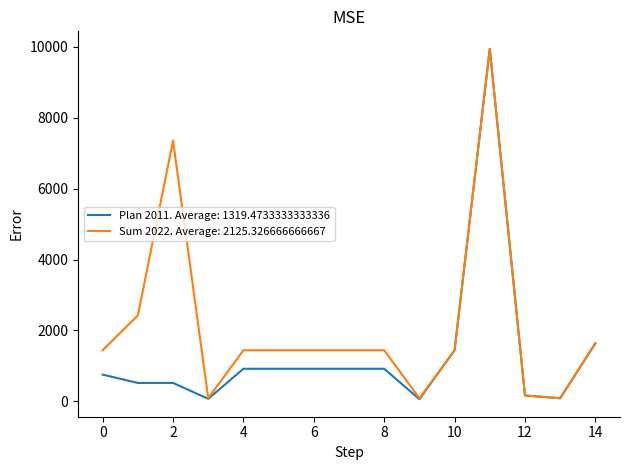

Rank the series by their average value, from lowest to highest.

Plan 2011. Average: 1319.4733333333336, Sum 2022. Average: 2125.326666666667